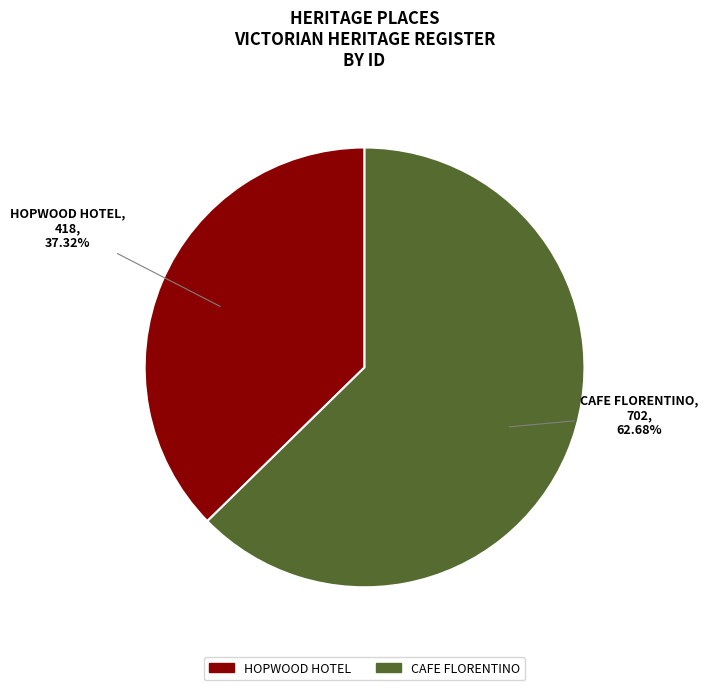

Rank the categories by value from lowest to highest.

HOPWOOD HOTEL, CAFE FLORENTINO